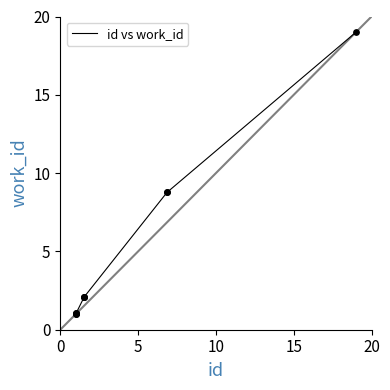

What is the minimum value shown in the chart?

1.0